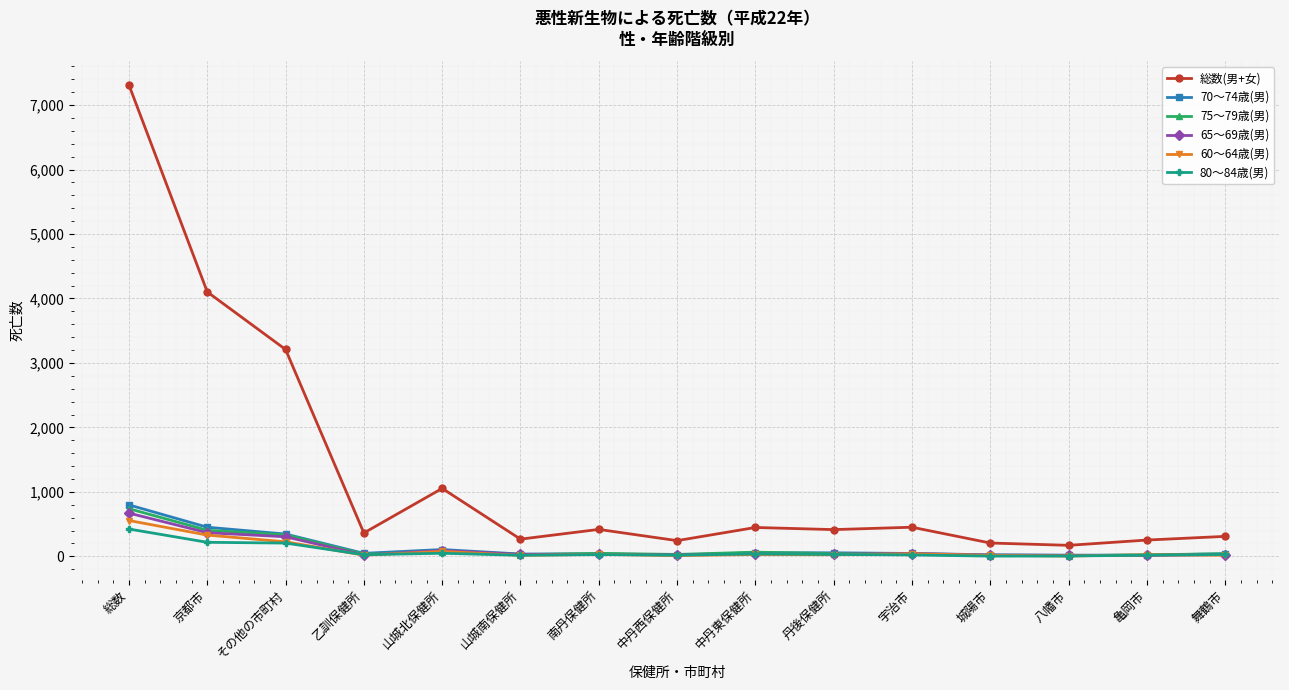

True or false: 70〜74歳(男) has more than 0 points higher than both neighbors.

True